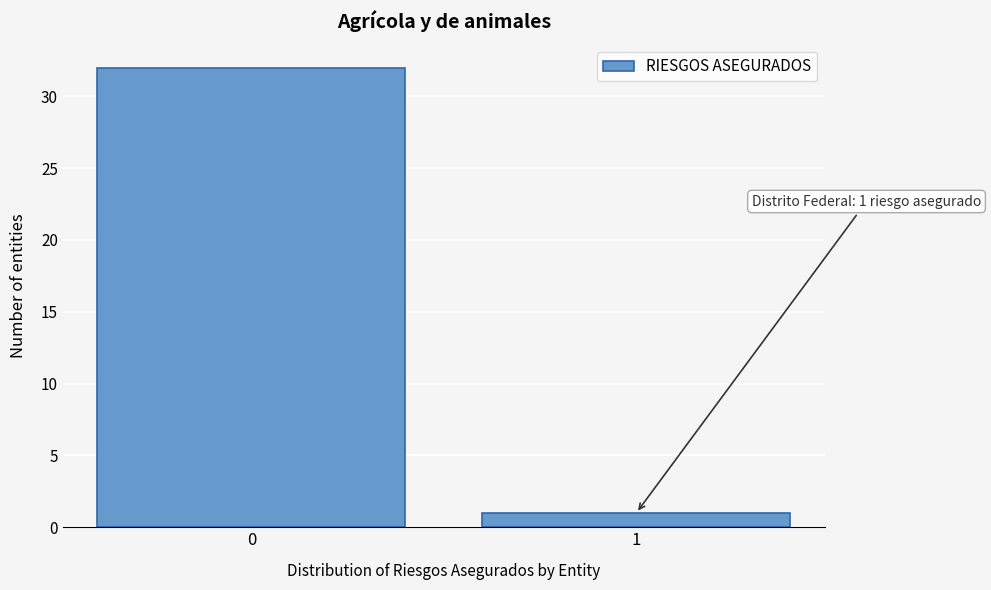

Reading right to left, list all the values displayed in this chart.

1=1	0=32